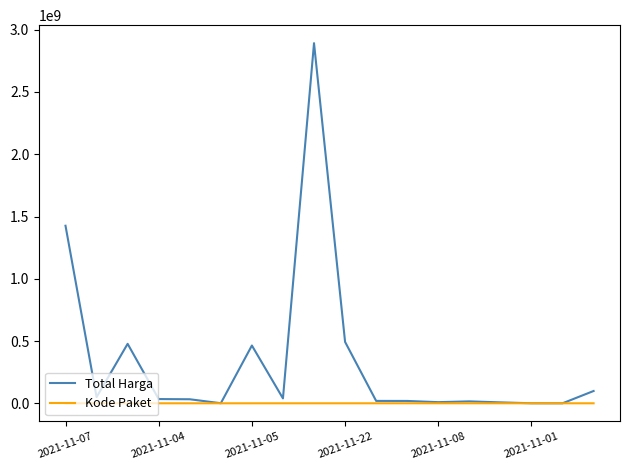

Which series has the largest range (max minus min)?

Total Harga